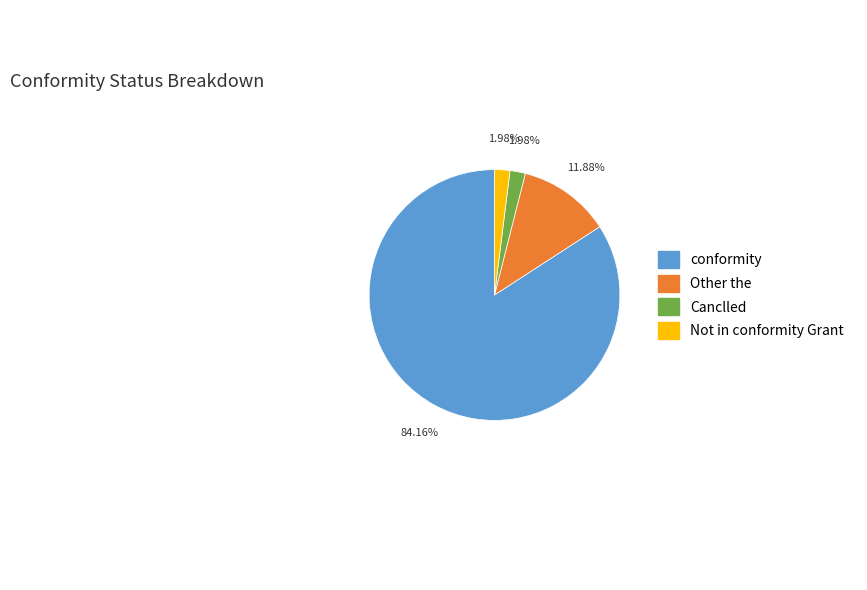

To the nearest percent, what is the average slice percentage?

25%